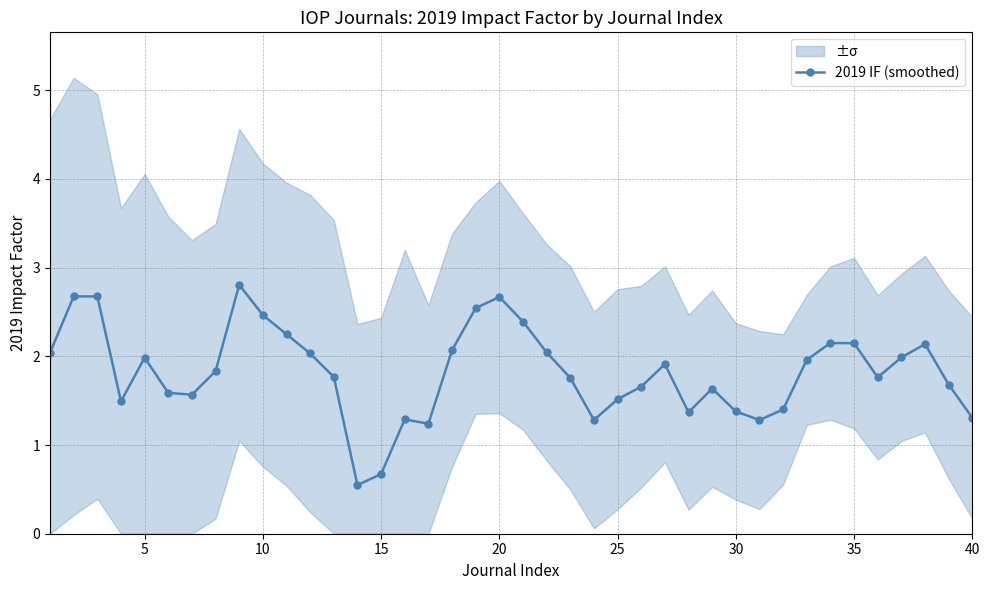

Count the number of values greater than 1.

38